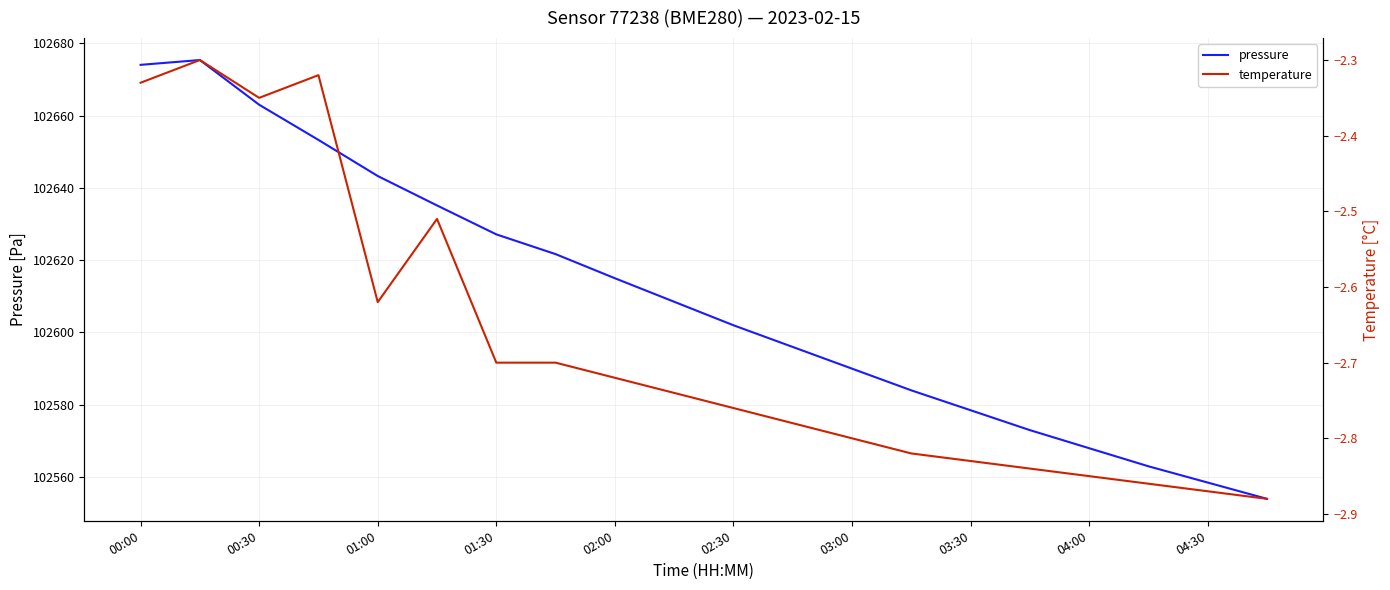

True or false: pressure and temperature cross at least once.

False